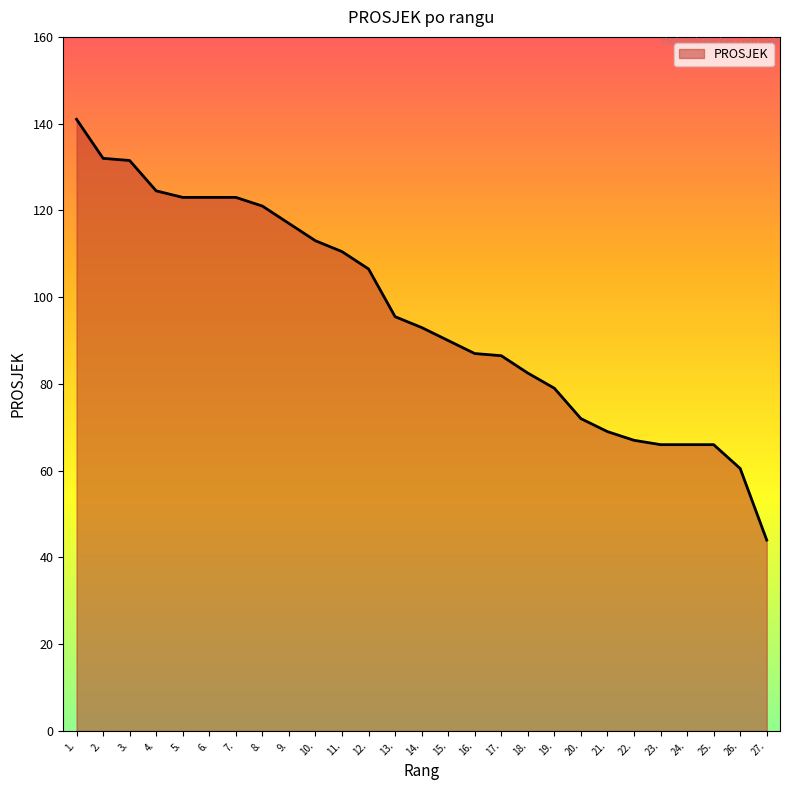

What position from the right is 6.?

22